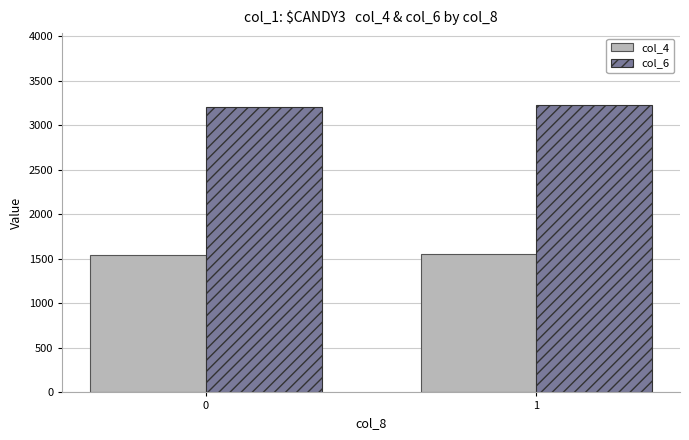

At 1, list the series in order from largest to smallest.

col_6, col_4